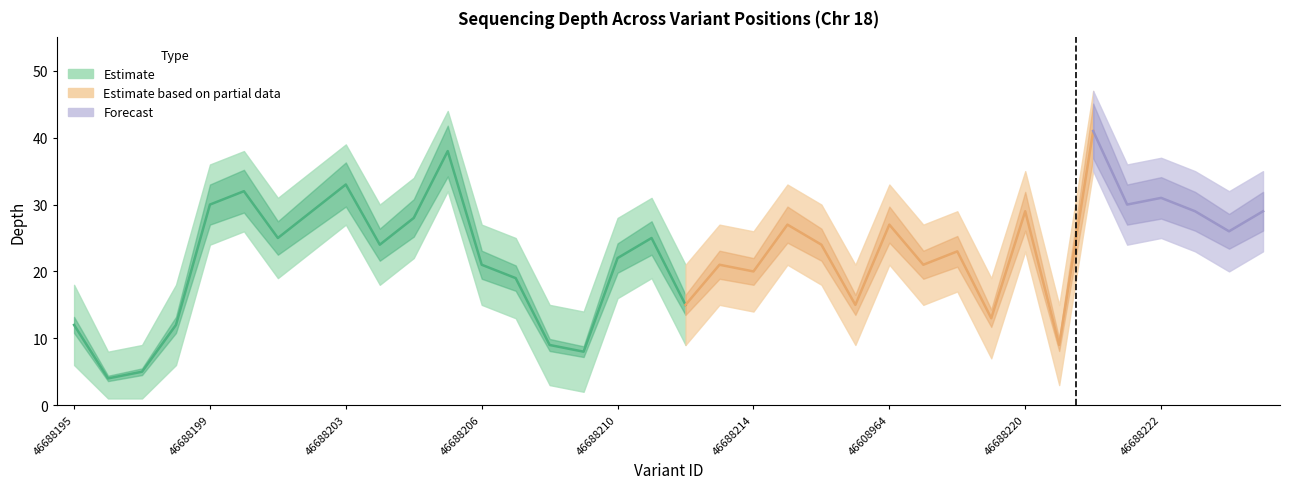

The depth series shows 29 at 46688220. True or false?

True